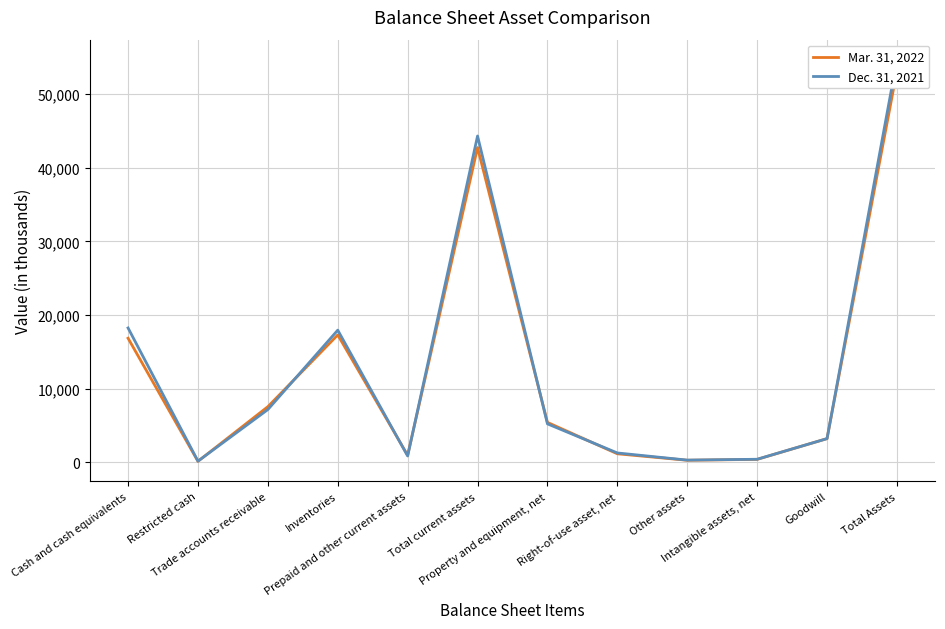

The Dec. 31, 2021 series shows 2011 at Right-of-use asset, net. True or false?

False